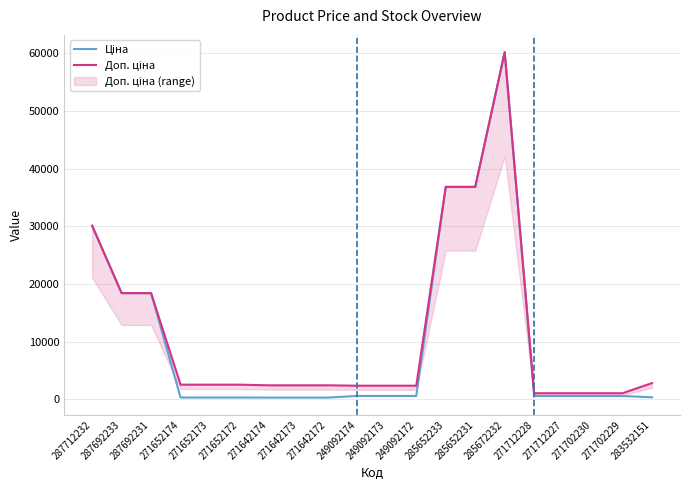

True or false: Ціна and Доп. ціна intersect in this chart.

False